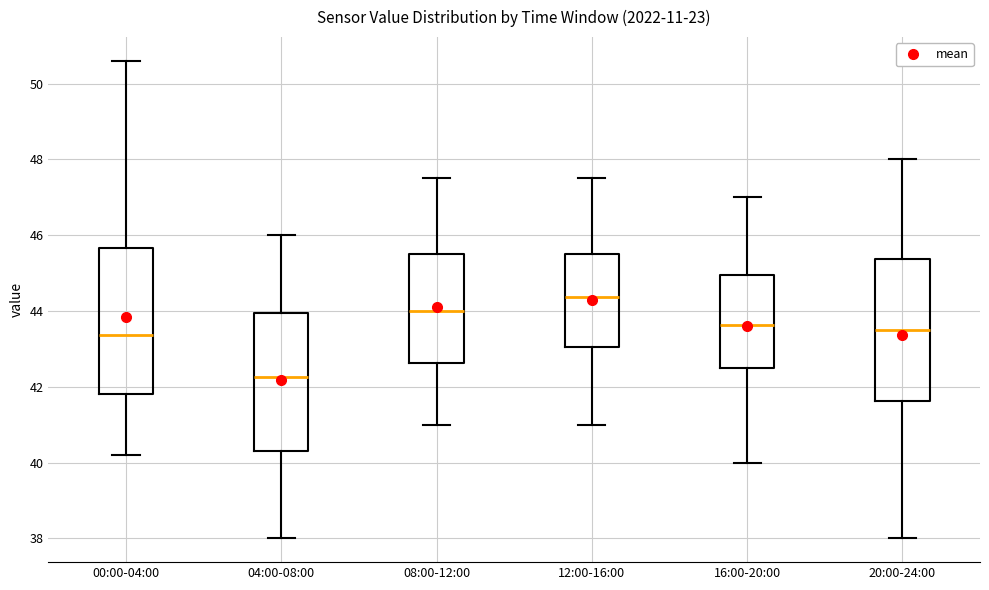

Reading left to right, transcribe this box plot: for each box, give where its median line is, the range the box spans, and where its two whiskers end, as read against the y-axis. The values are not printed on the chart, so give them approximately, as read against the axis.

00:00-04:00: median 43.4, box 41.8 to 45.6, whiskers 40.2 to 50.6
04:00-08:00: median 42.2, box 40.4 to 44.0, whiskers 38.0 to 46.0
08:00-12:00: median 44.0, box 42.6 to 45.6, whiskers 41.0 to 47.6
12:00-16:00: median 44.4, box 43.0 to 45.6, whiskers 41.0 to 47.6
16:00-20:00: median 43.6, box 42.6 to 45.0, whiskers 40.0 to 47.0
20:00-24:00: median 43.6, box 41.6 to 45.4, whiskers 38.0 to 48.0